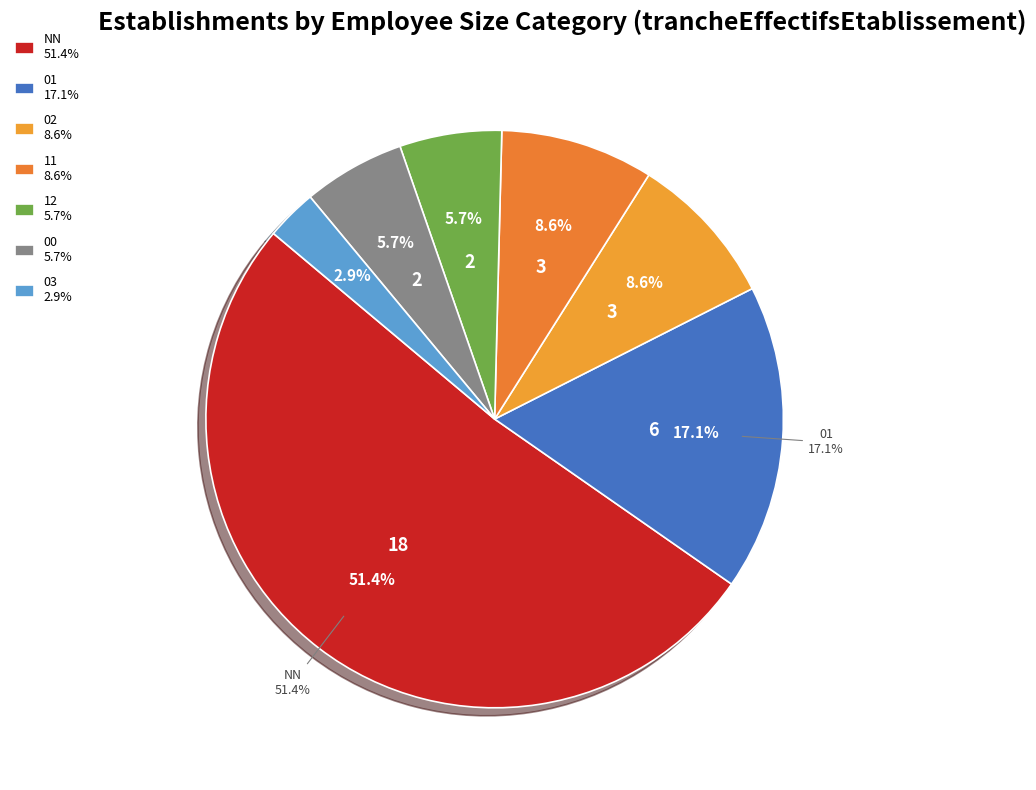

Is it true that NN is 51% of the pie?

True